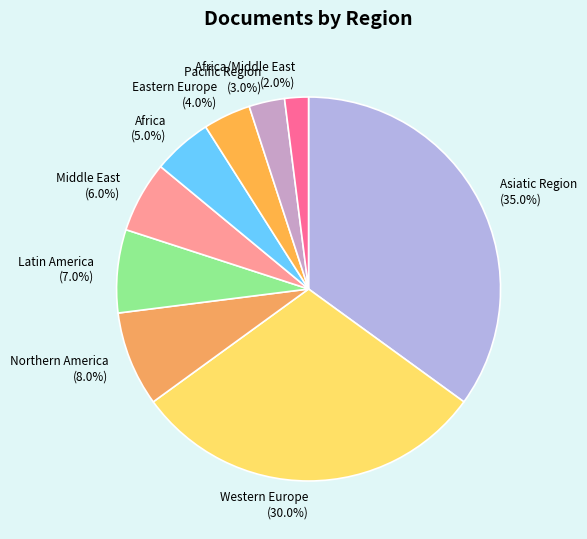

Does Eastern Europe represent more than half of the total?

No